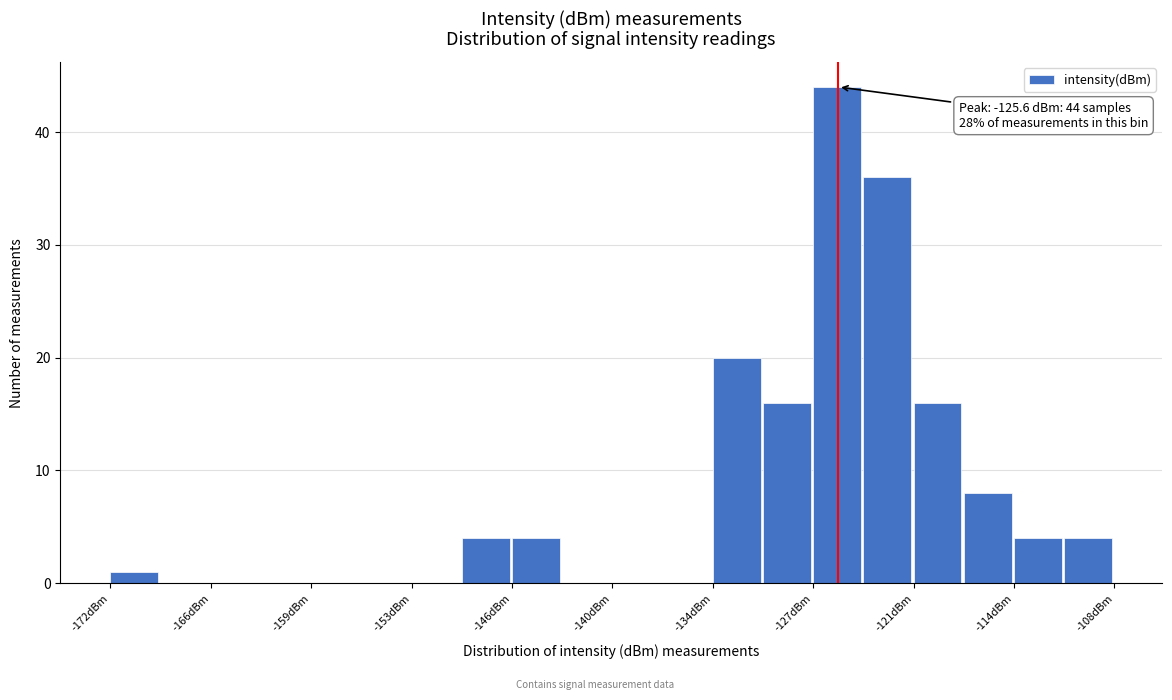

Around what value on the x-axis is the tallest bar? Give the approximate position of its centre, as read against the axis.

-126